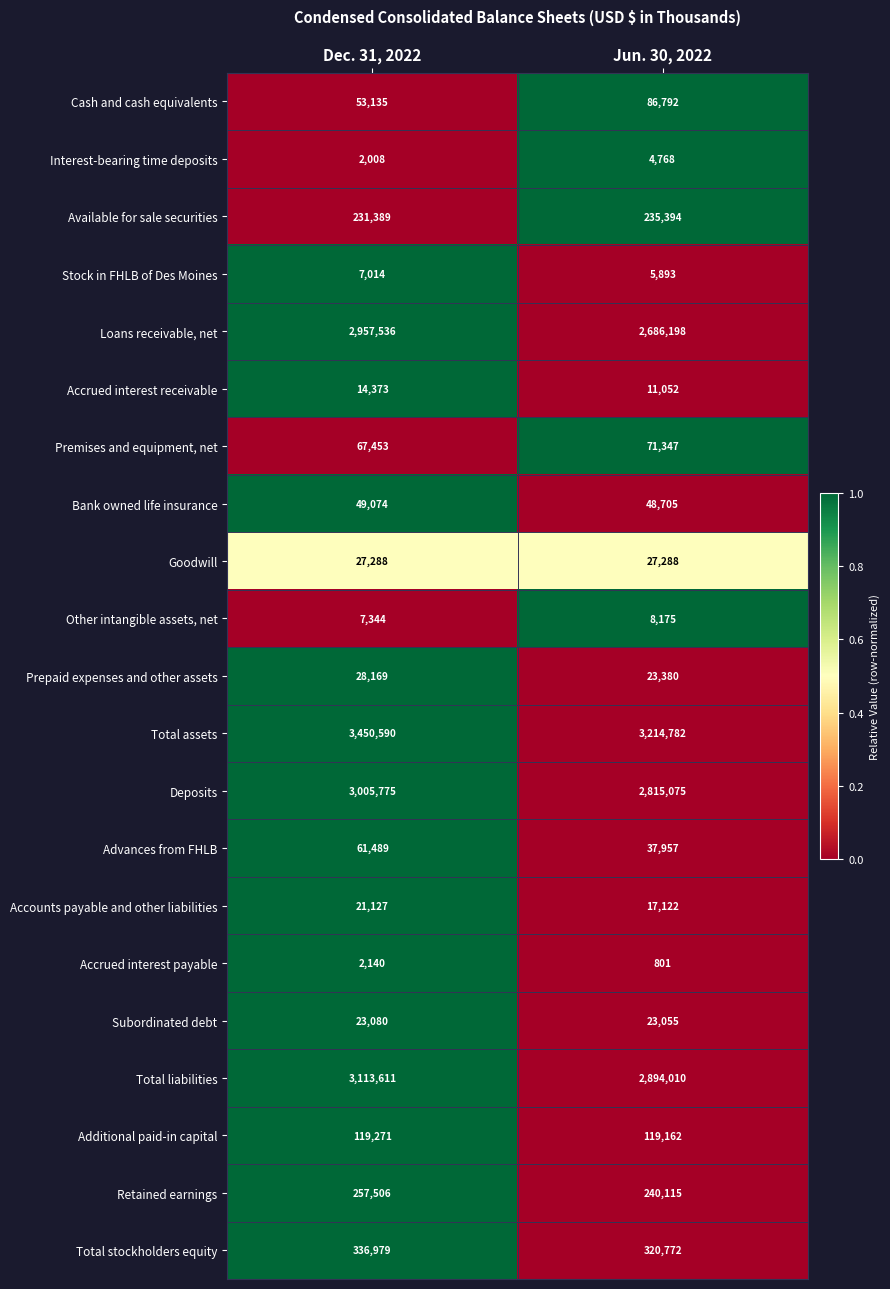

What is the sum of all Additional paid-in capital values?

238433